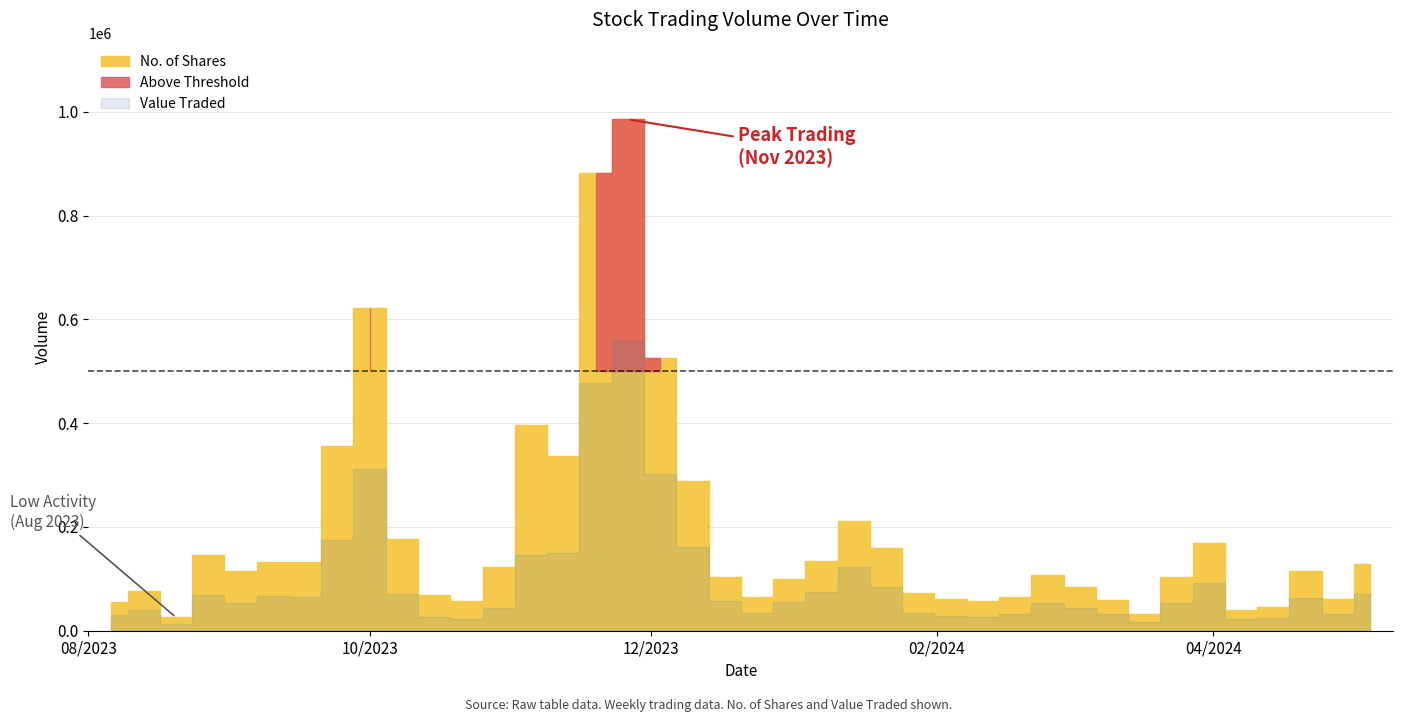

The Value Traded series shows 150605 at 12/11/2023. True or false?

True